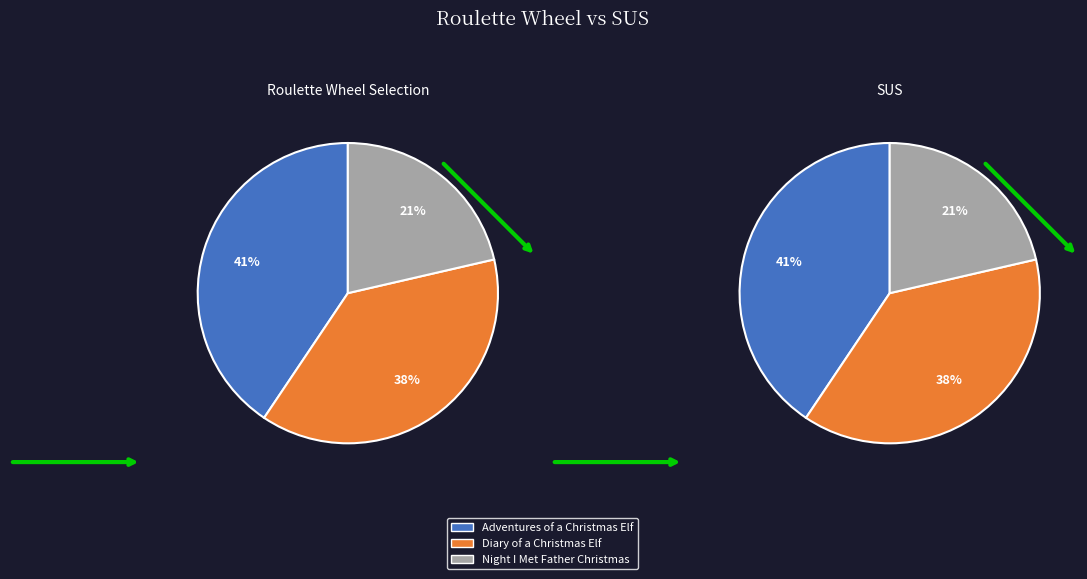

Do Night I Met Father Christmas and Diary of a Christmas Elf together represent more than half of the pie?

Yes